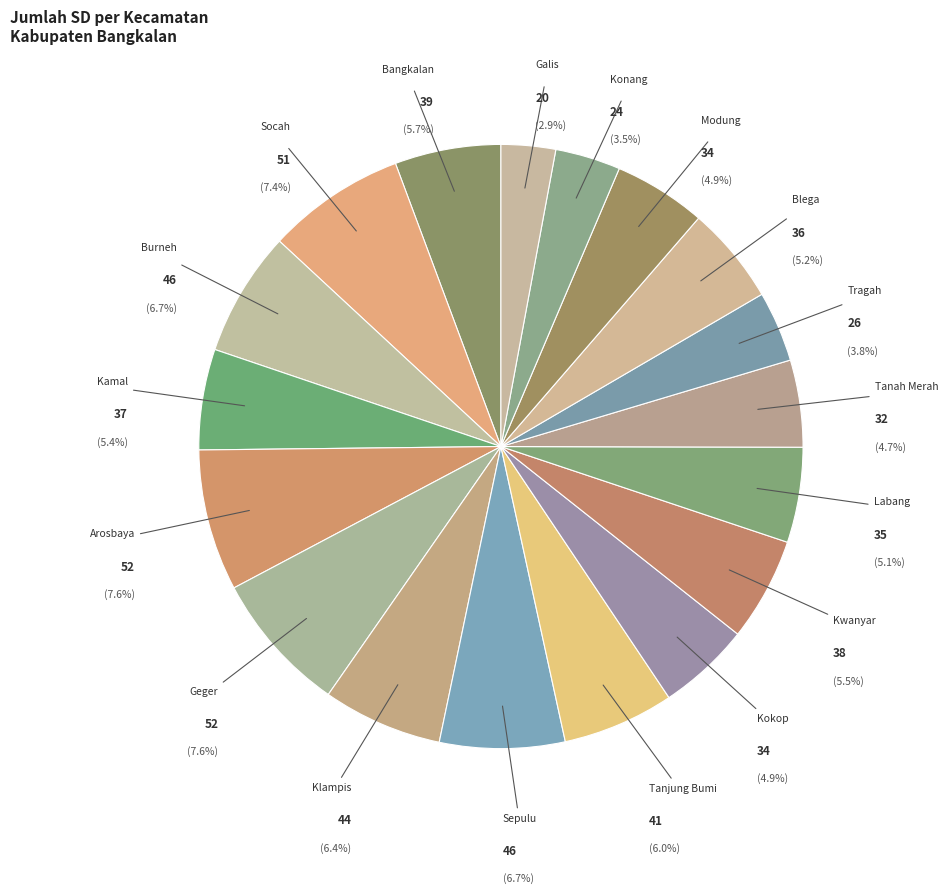

Which slice is the smallest?

Galis